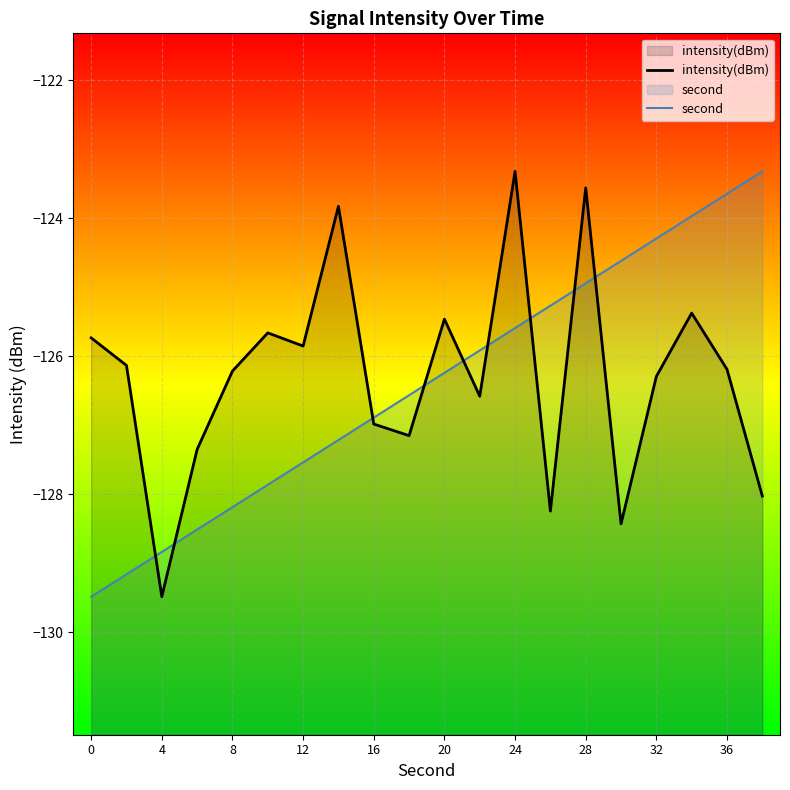

Which series has the largest total across all categories?

intensity(dBm)